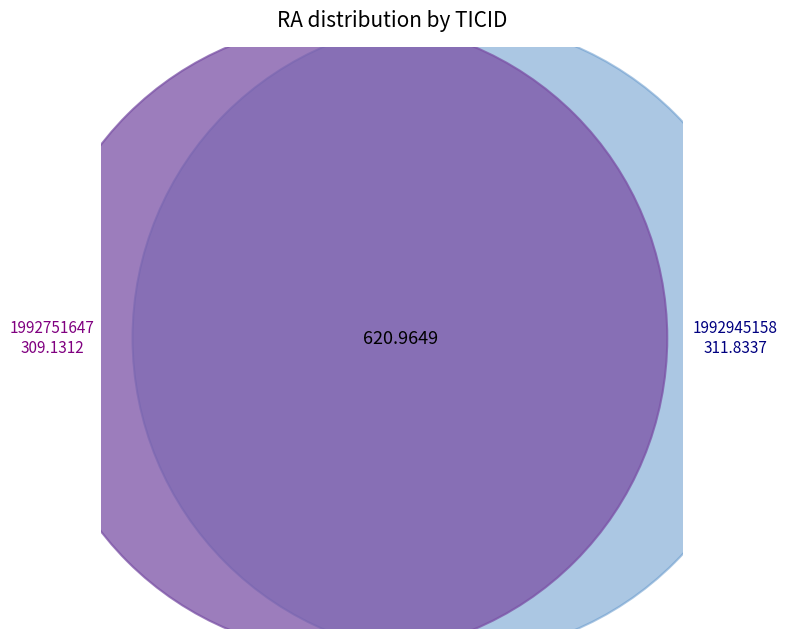

To the nearest percent, what percentage of the pie is 1992751647?

50%